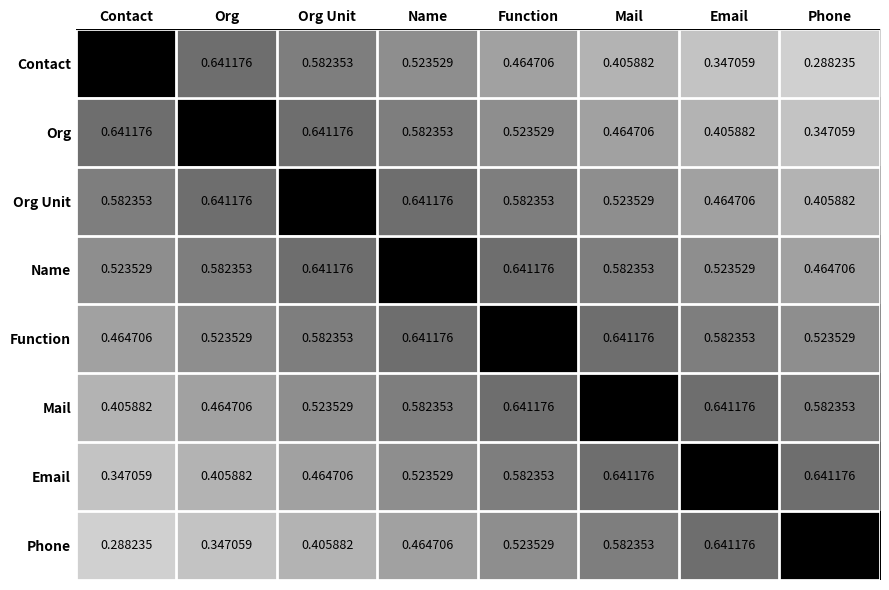

Is the value of Email at Name greater than the value of Phone at Org?

Yes